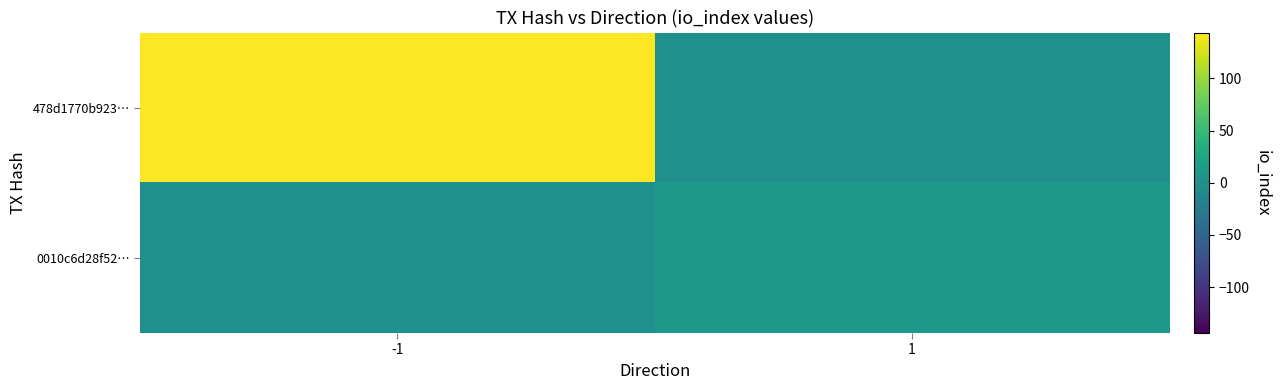

Rank the series by their maximum value, from lowest to highest.

0010c6d28f52…, 478d1770b923…